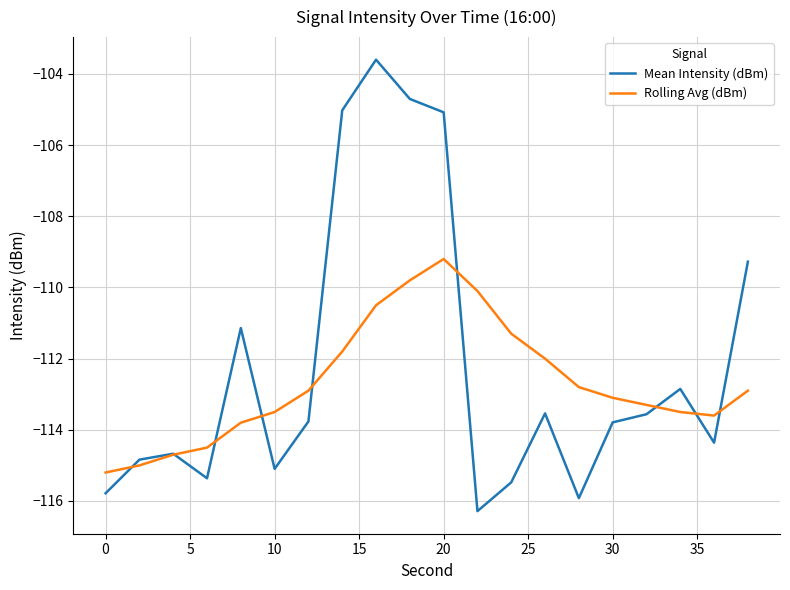

What is the minimum value shown in the chart?

-116.3